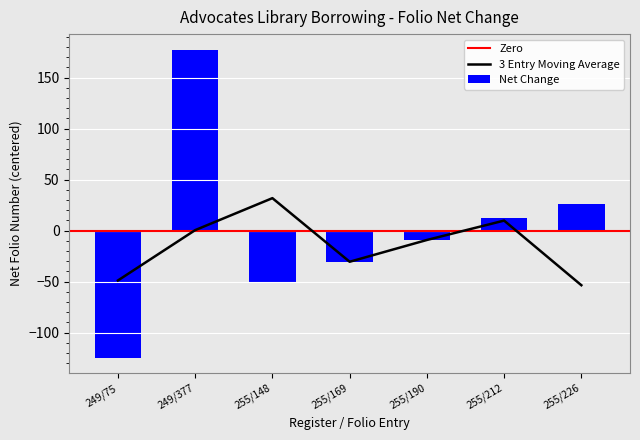

List the labels in order of Net Change value, largest first.

249/377, 255/226, 255/212, 255/190, 255/169, 255/148, 249/75